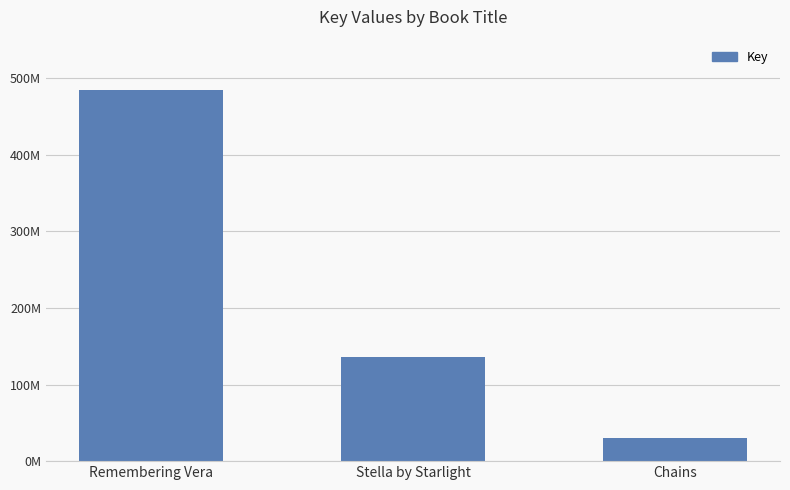

What is the label of the 3rd bar from the right?

Remembering Vera